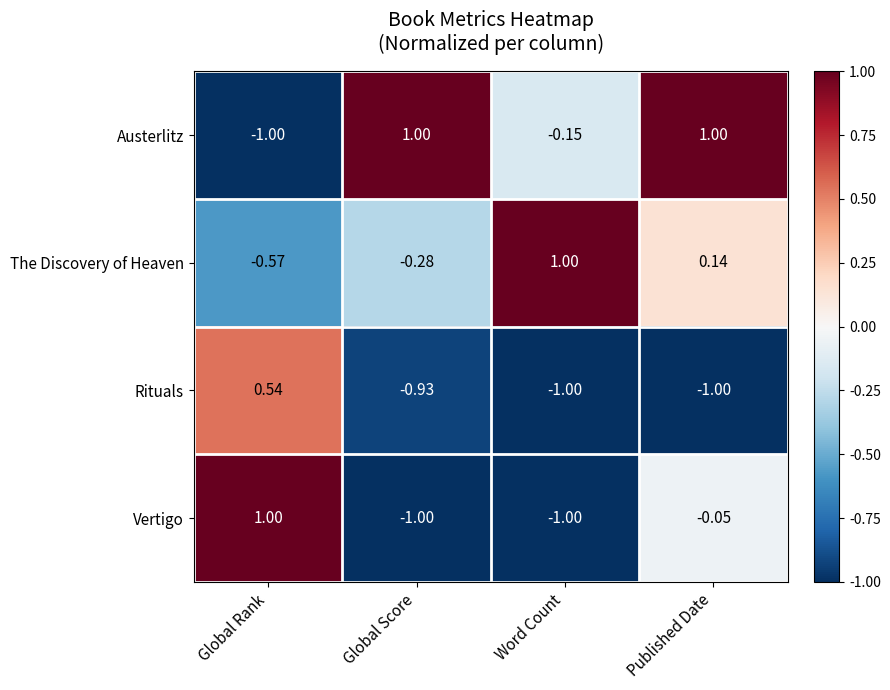

At Published Date, list the series in order from largest to smallest.

Austerlitz, The Discovery of Heaven, Vertigo, Rituals